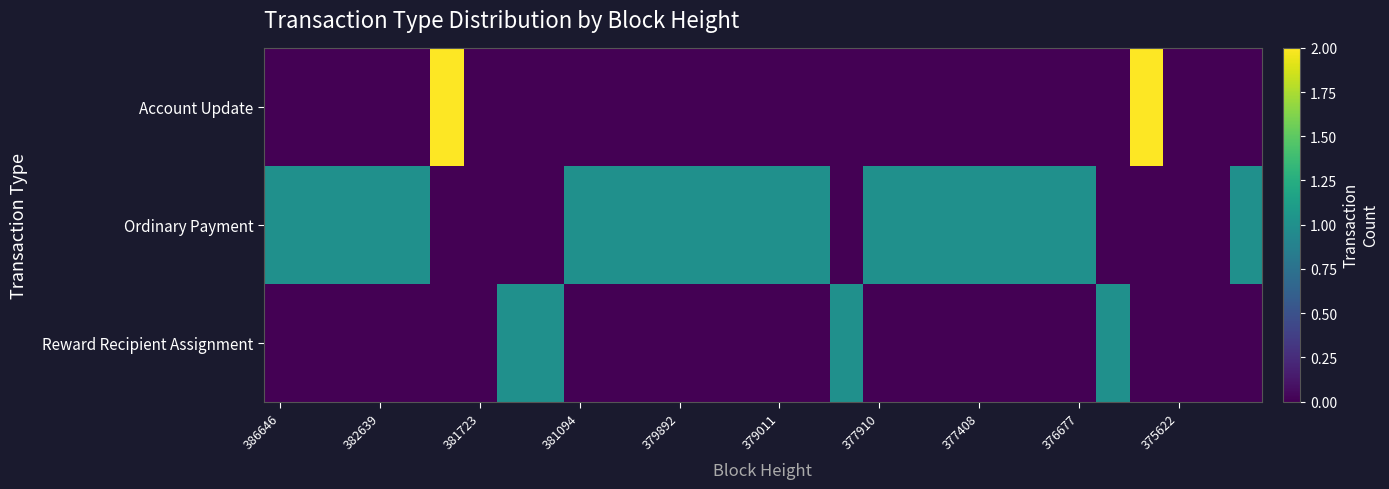

Reading left to right, list all the values displayed in this chart.

Account Update: 0	0	0	0	0	2	0	0	0	0	0	0	0	0	0	0	0	0	0	0	0	0	0	0	0	0	2	0	0	0
Ordinary Payment: 1	1	1	1	1	0	0	0	0	1	1	1	1	1	1	1	1	0	1	1	1	1	1	1	1	0	0	0	0	1
Reward Recipient Assignment: 0	0	0	0	0	0	0	1	1	0	0	0	0	0	0	0	0	1	0	0	0	0	0	0	0	1	0	0	0	0